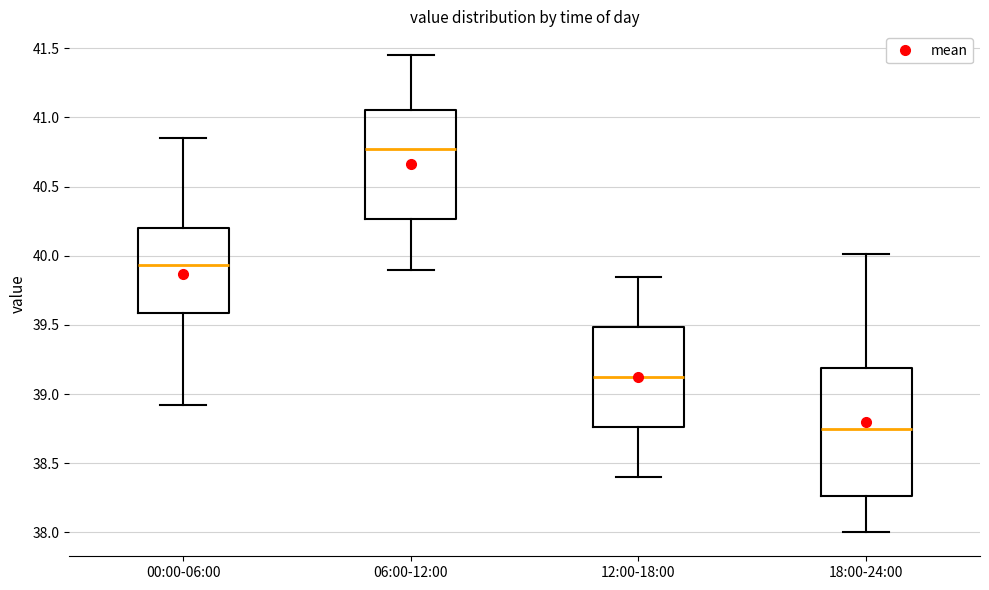

Which box is the tallest, from its lower edge to its upper edge?

18:00-24:00